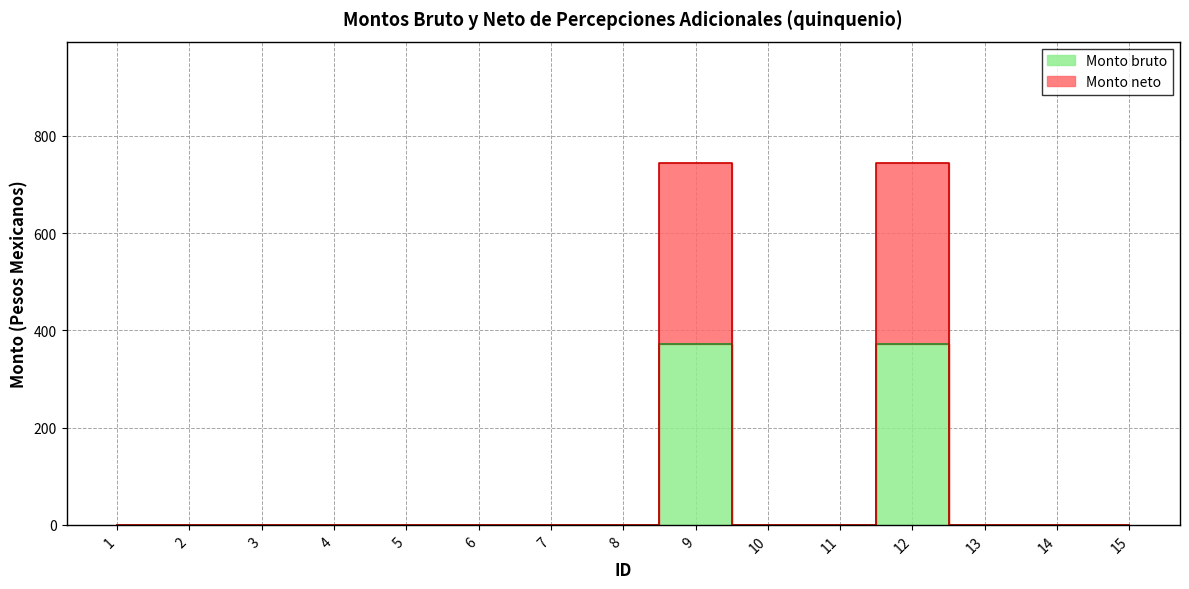

In Monto bruto, how many points are higher than both neighbors (excluding endpoints)?

2